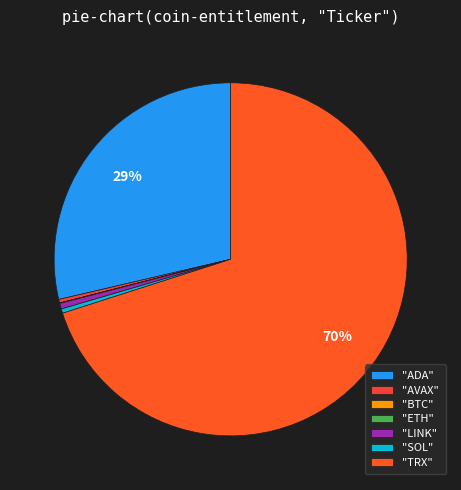

How many segments does this pie chart have?

7